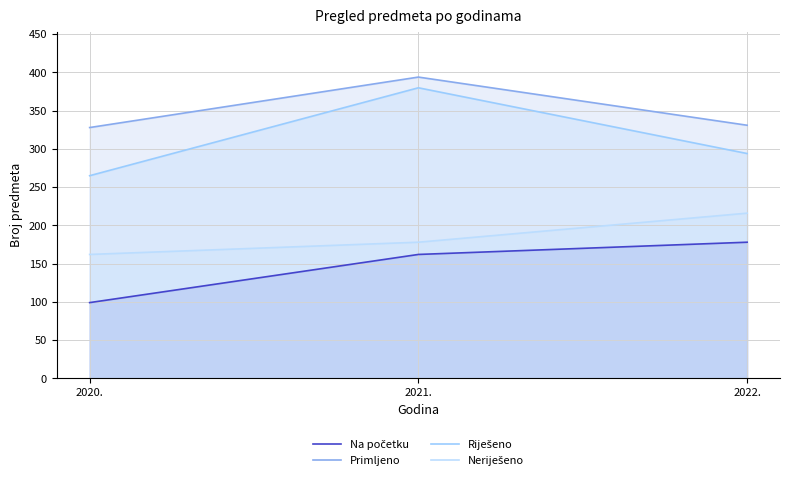

What position from the left is 2022.?

3